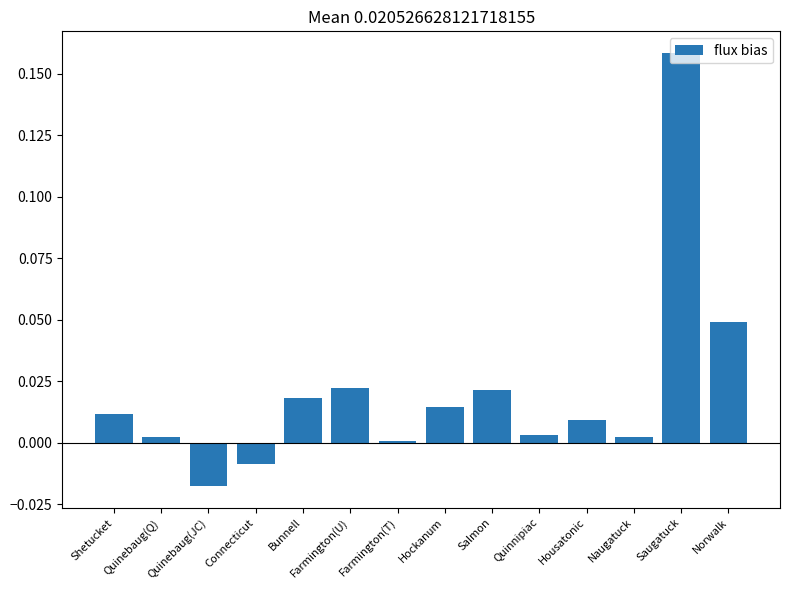

Which has a higher value, Hockanum or Salmon?

Salmon